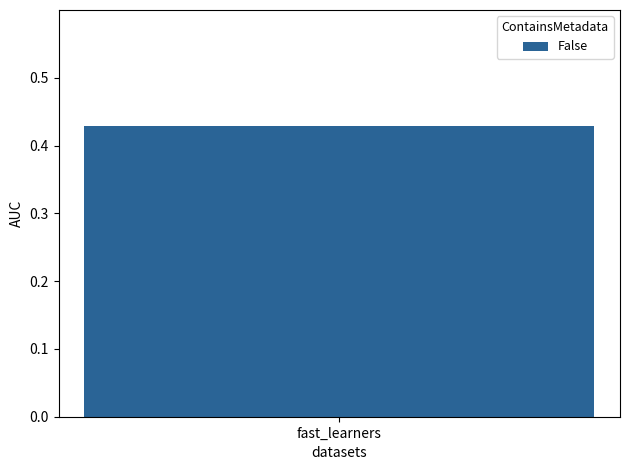

Does the chart contain stacked bars?

No